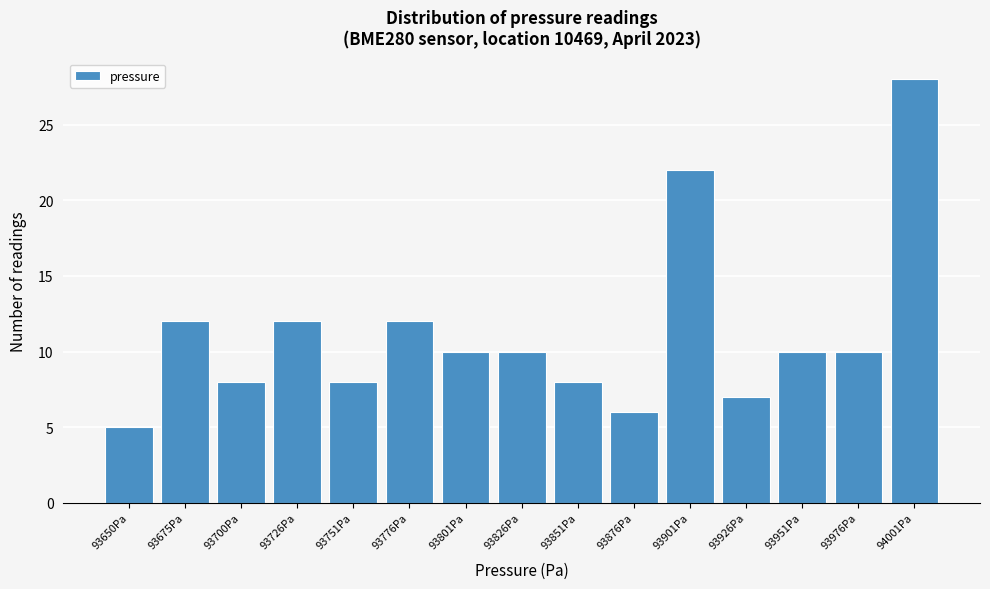

Reading right to left, extract all data points from this chart.

94001Pa=28	93976Pa=10	93951Pa=10	93926Pa=7	93901Pa=22	93876Pa=6	93851Pa=8	93826Pa=10	93801Pa=10	93776Pa=12	93751Pa=8	93726Pa=12	93700Pa=8	93675Pa=12	93650Pa=5